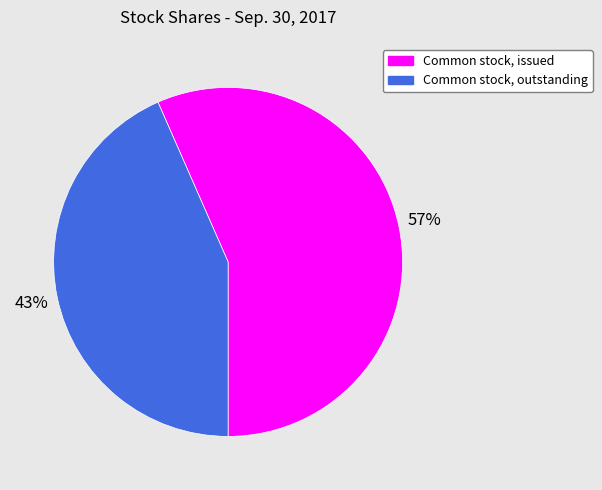

Which slice represents more than half of the pie?

Common stock, issued